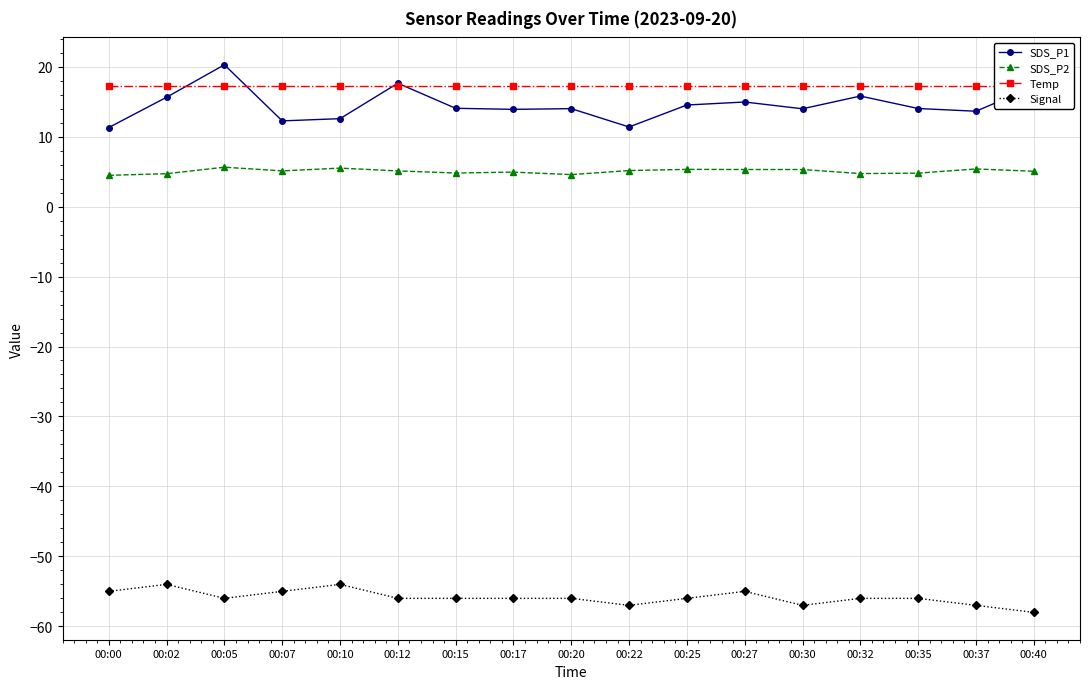

True or false: SDS_P2 and Temp intersect in this chart.

False